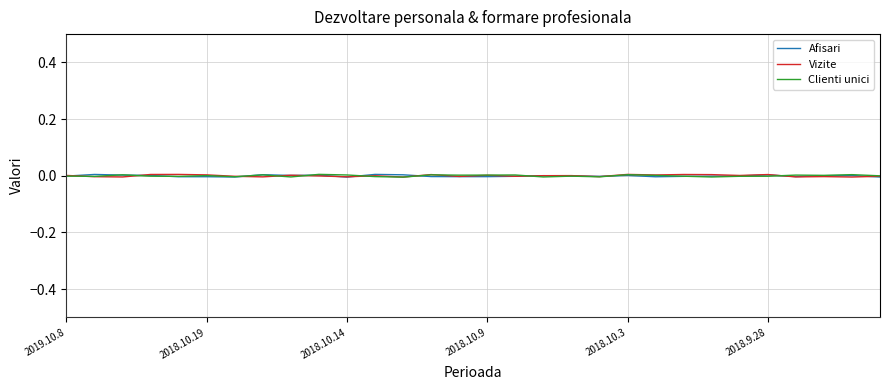

Rank the series by their average value, from lowest to highest.

Afisari, Clienti unici, Vizite